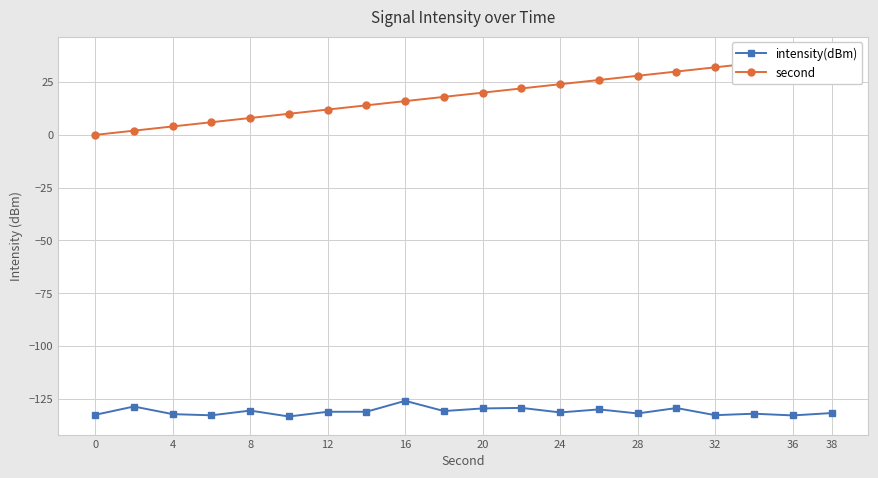

What is the value of the intensity(dBm) point at the 6th from the left?

-133.3